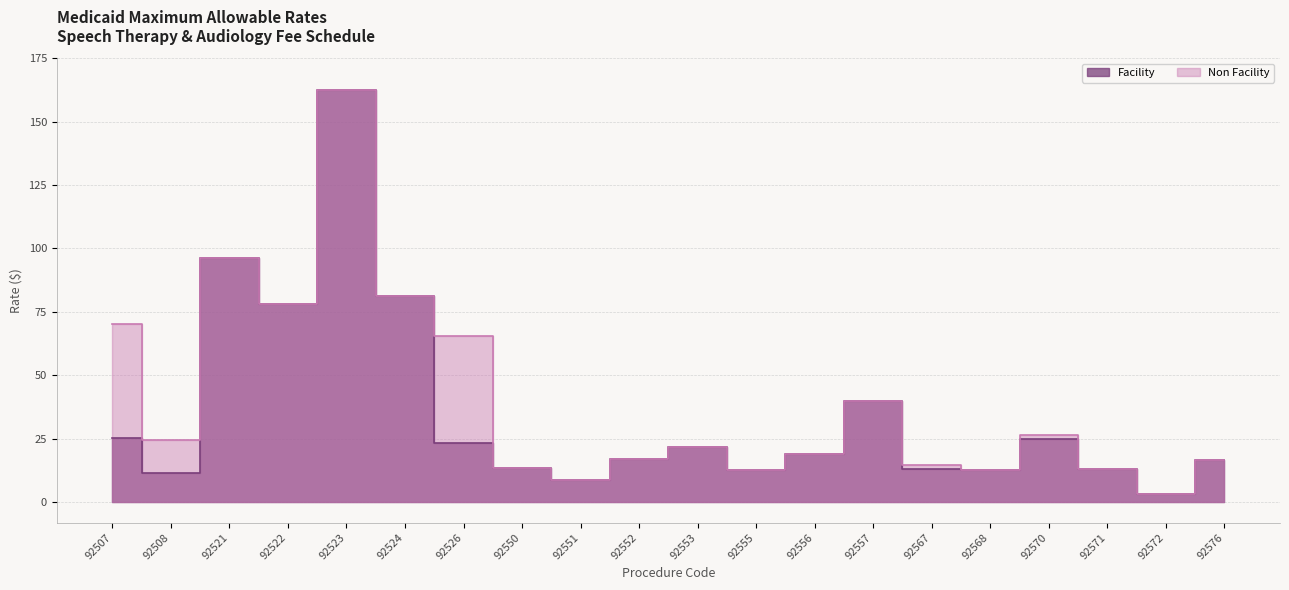

At which label does Non Facility first exceed 21?

92507